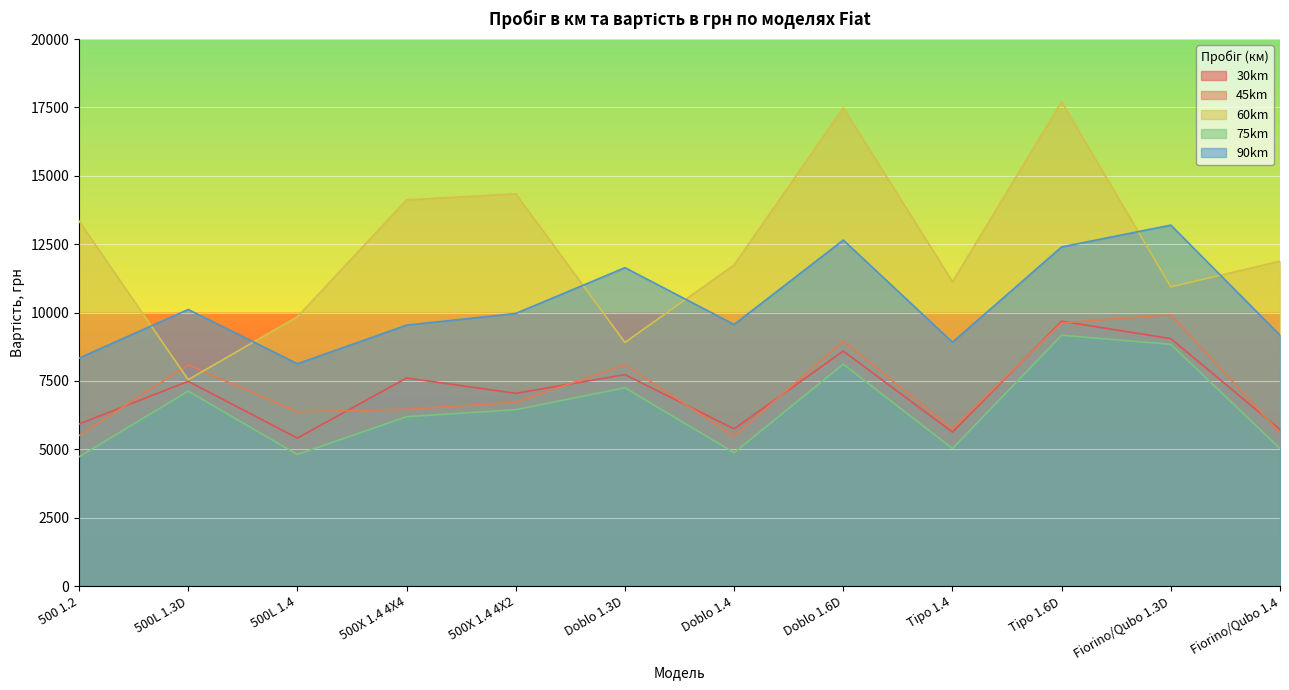

What position from the right is Doblo 1.4?

6